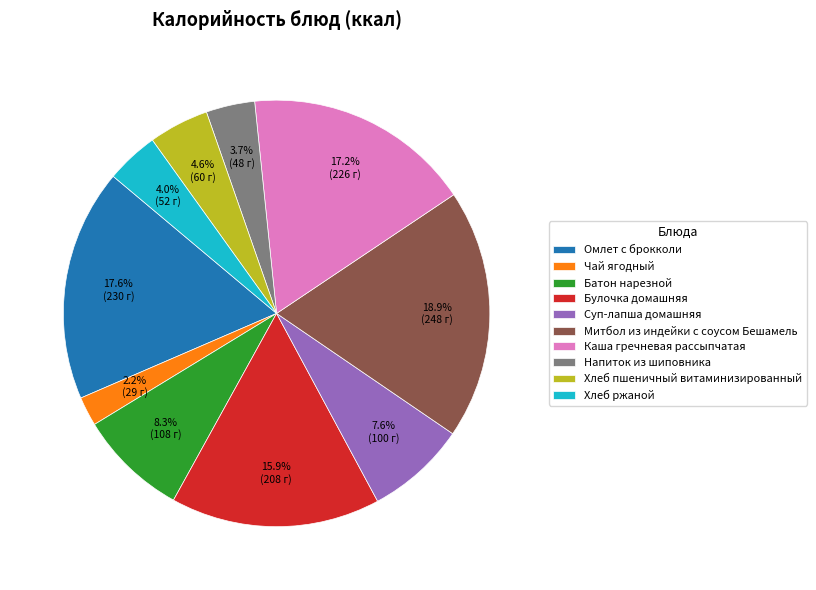

Which slice is the smallest?

Чай ягодный